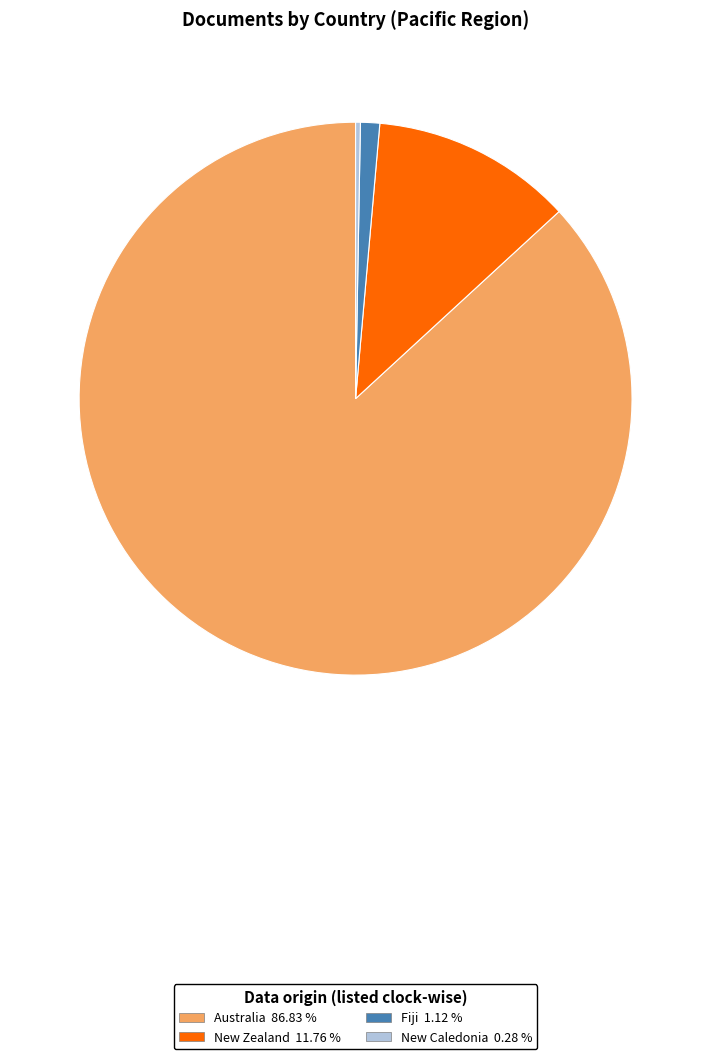

Is there a majority slice in this chart?

Yes